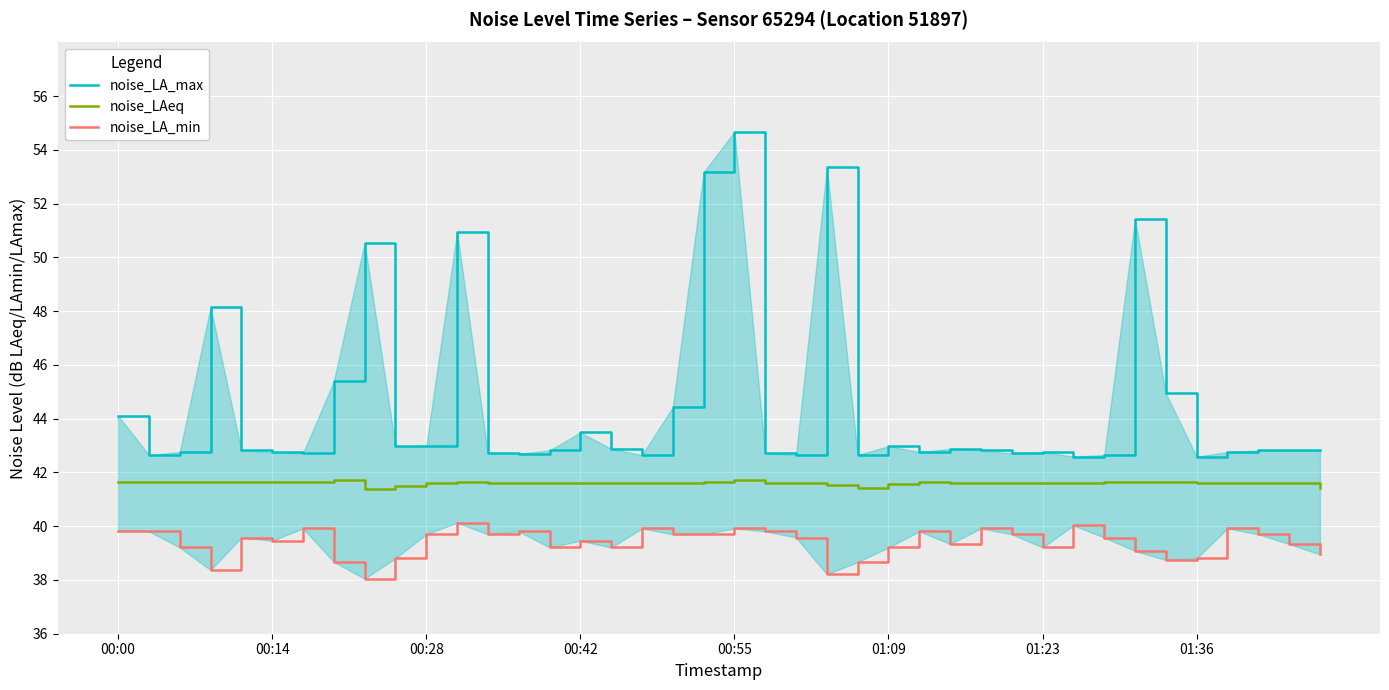

How many categories are shown in the chart?

40